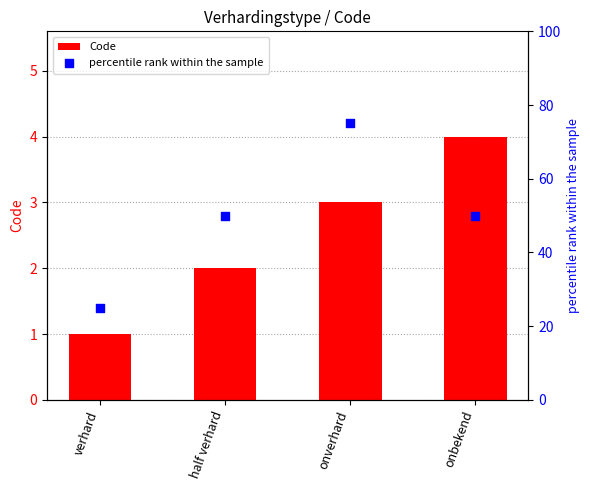

Which series has the largest total across all categories?

percentile rank within the sample